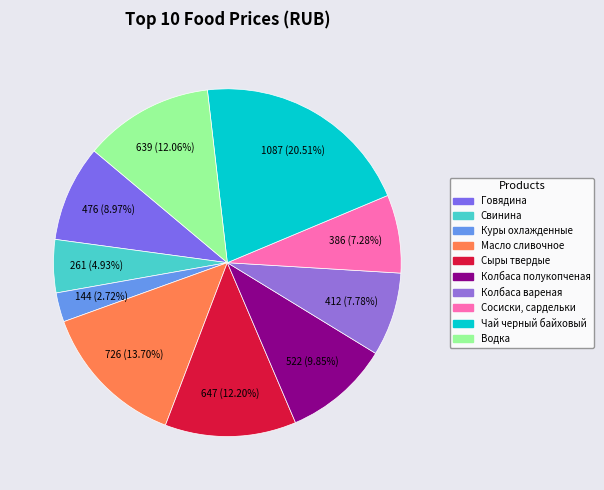

Is there any slice that represents more than half of the pie?

No